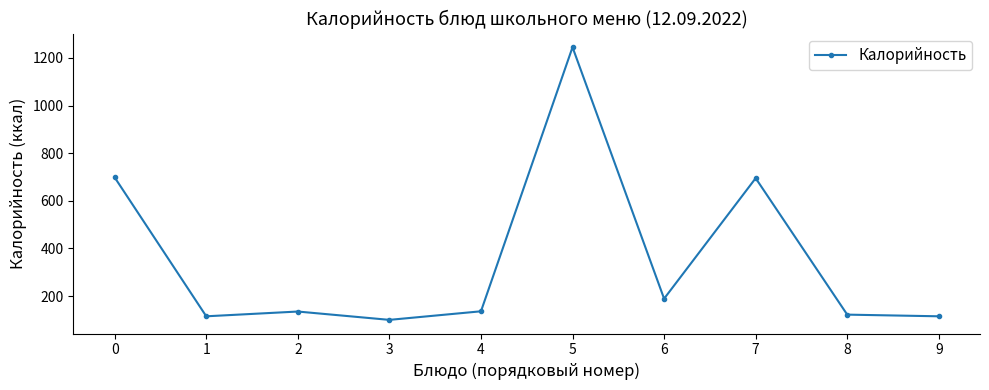

Is this an area chart (filled region under the line)?

No